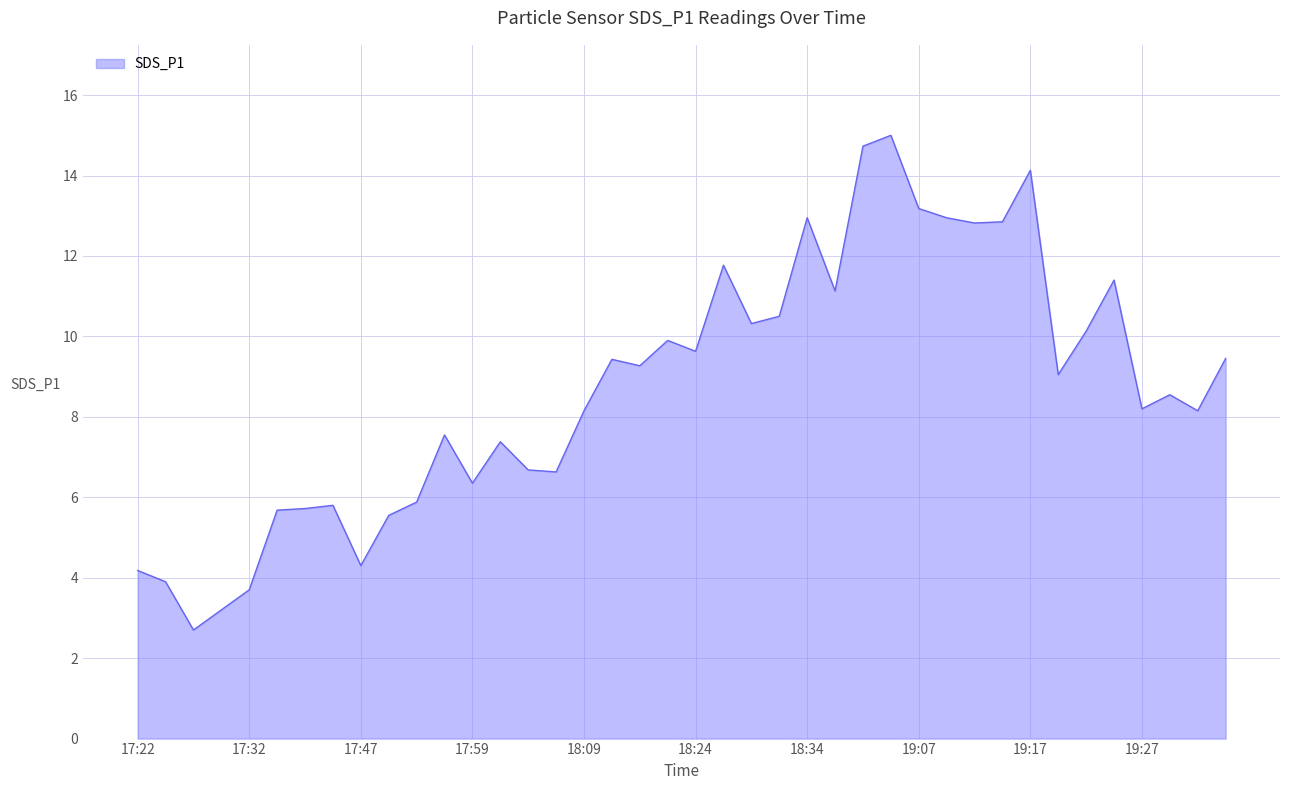

What is the greatest value displayed?

15.0